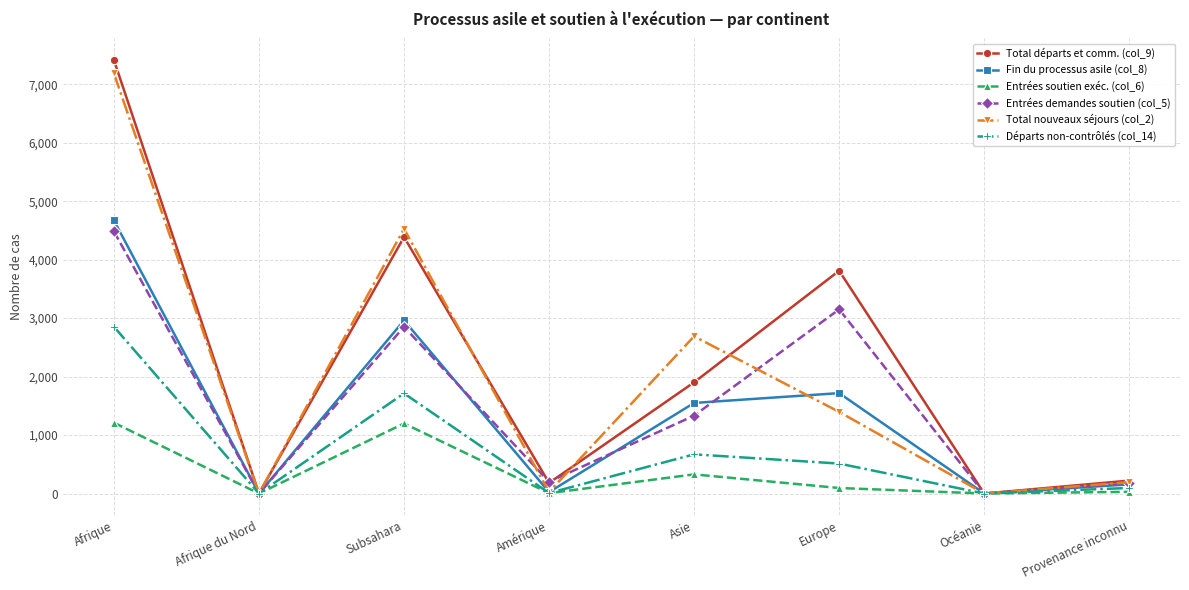

How many lines are shown in the chart?

6